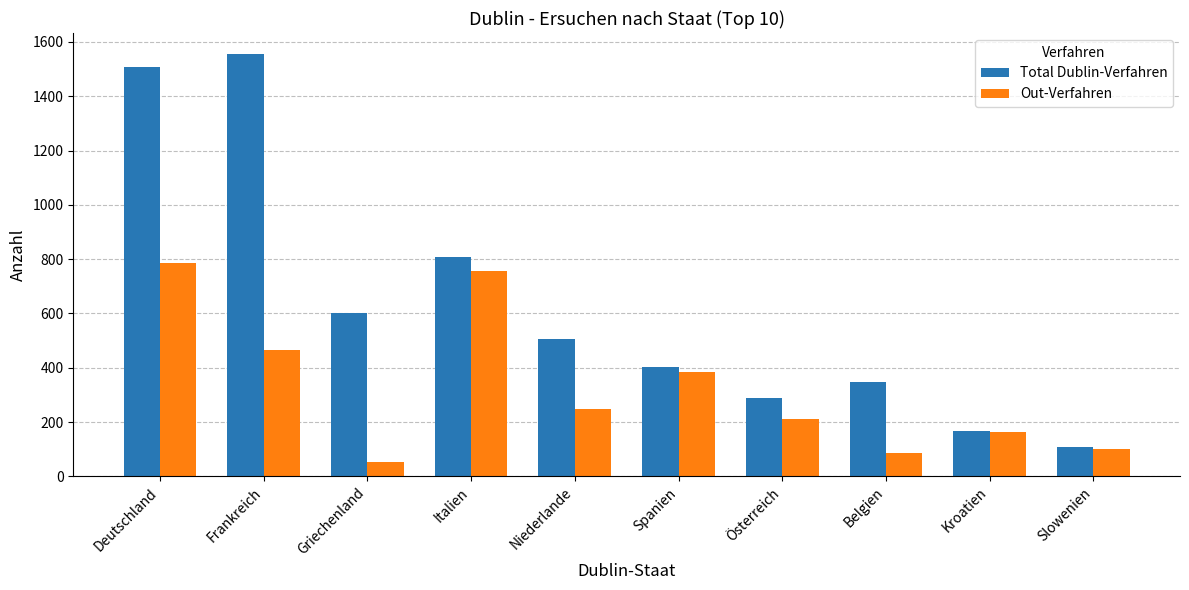

Rank the series at Niederlande from highest to lowest value.

Total Dublin-Verfahren, Out-Verfahren